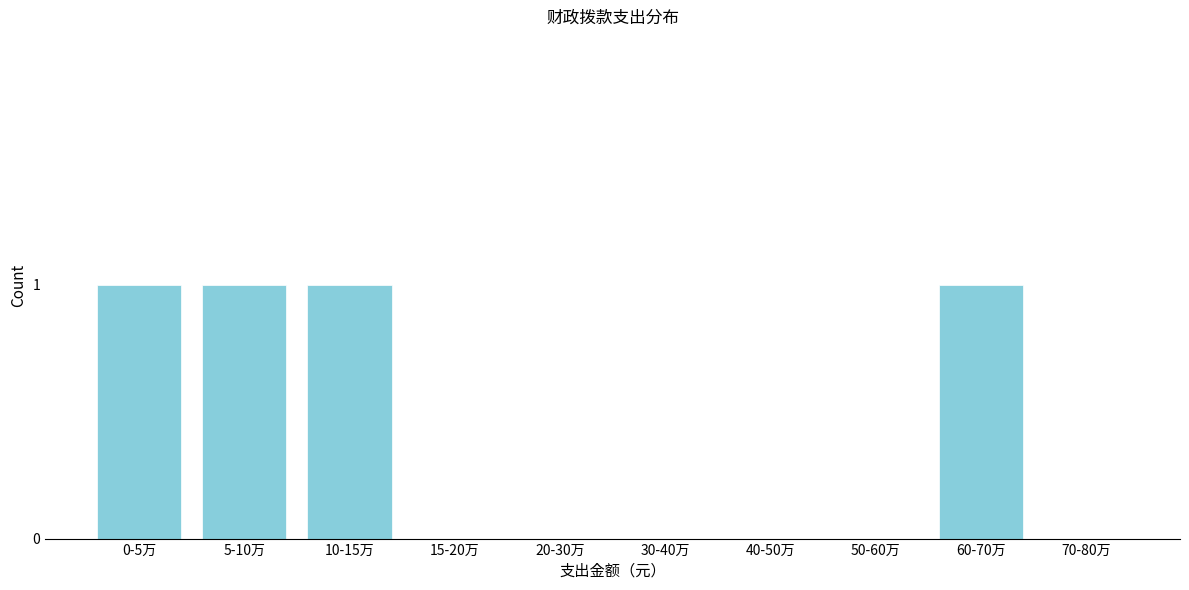

Reading left to right, list all the values displayed in this chart.

0-5万=1	5-10万=1	10-15万=1	15-20万=0	20-30万=0	30-40万=0	40-50万=0	50-60万=0	60-70万=1	70-80万=0